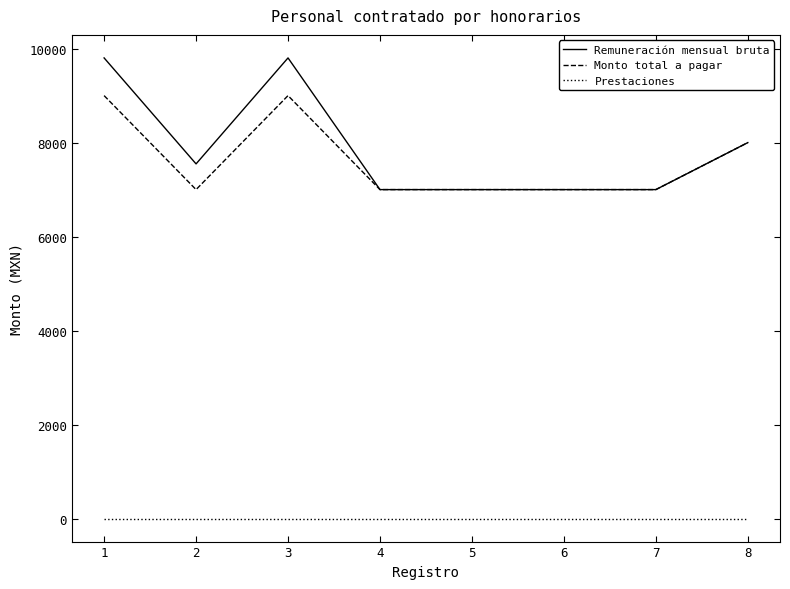

Reading left to right, what are all the values shown in this chart?

Remuneración mensual bruta: 1=9802	2=7547	3=9802	4=7000	5=7000	6=7000	7=7000	8=8000
Monto total a pagar: 1=9000	2=7000	3=9000	4=7000	5=7000	6=7000	7=7000	8=8000
Prestaciones: 1=0	2=0	3=0	4=0	5=0	6=0	7=0	8=0